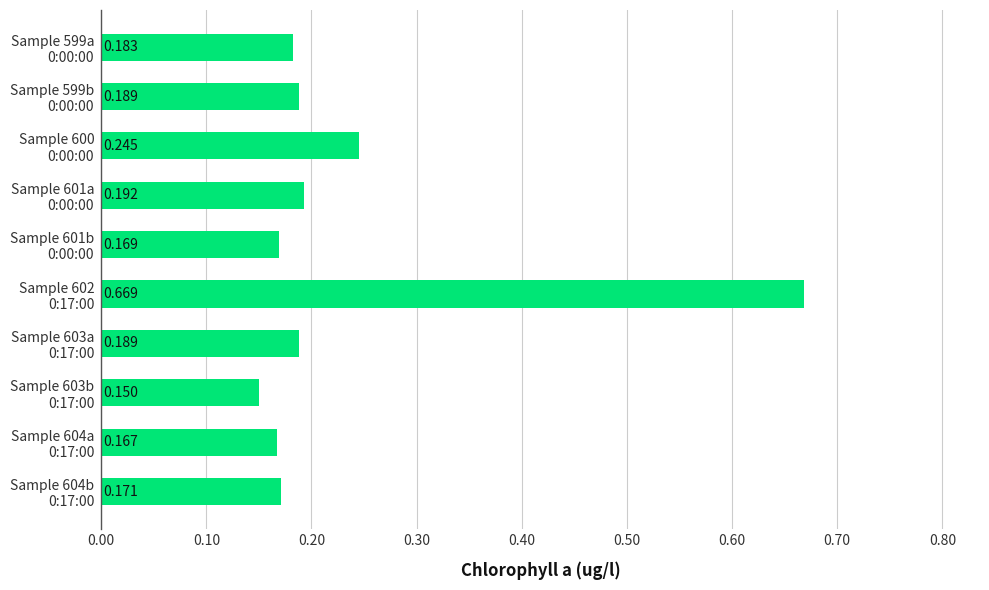

What is the difference between the maximum and minimum values?

0.5